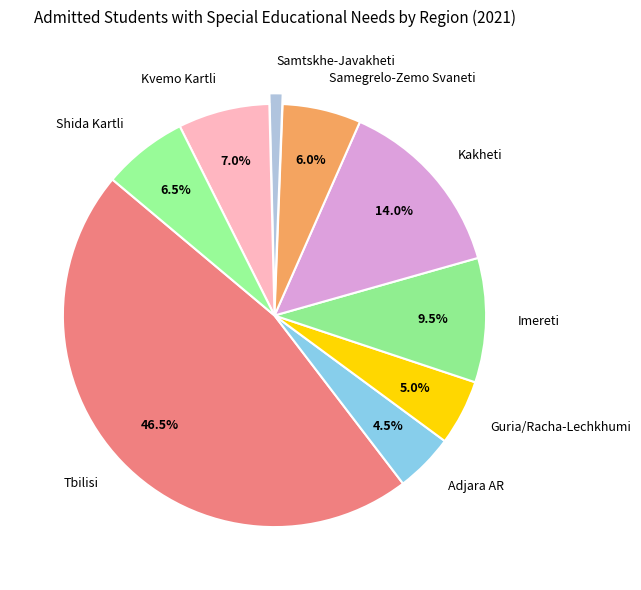

To the nearest percent, what portion does Kvemo Kartli represent?

7%